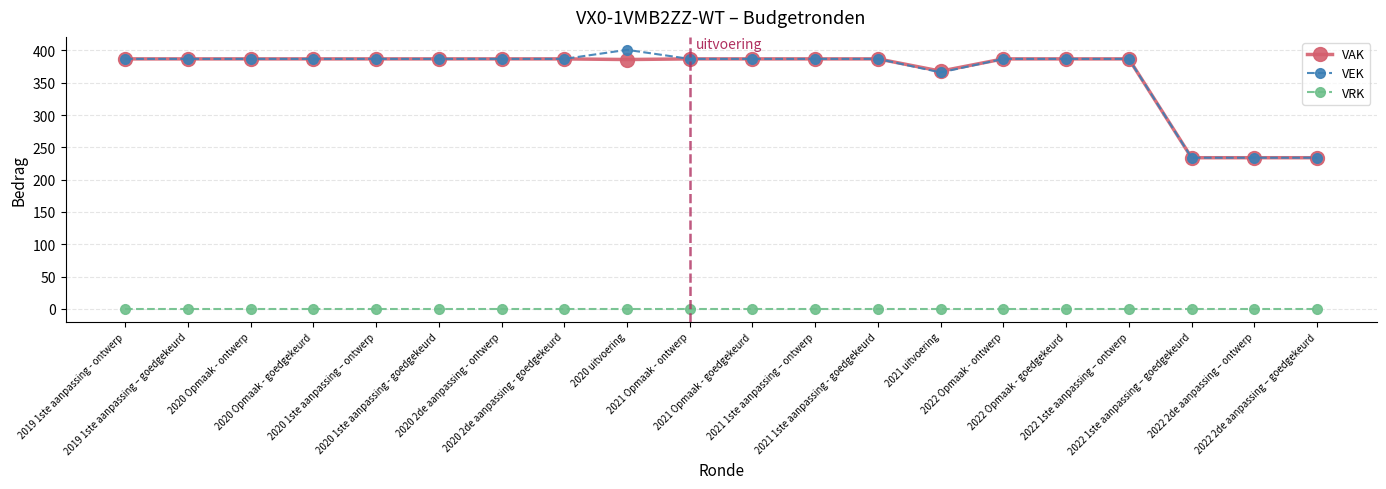

Rank the series by their maximum value, from highest to lowest.

VEK, VAK, VRK